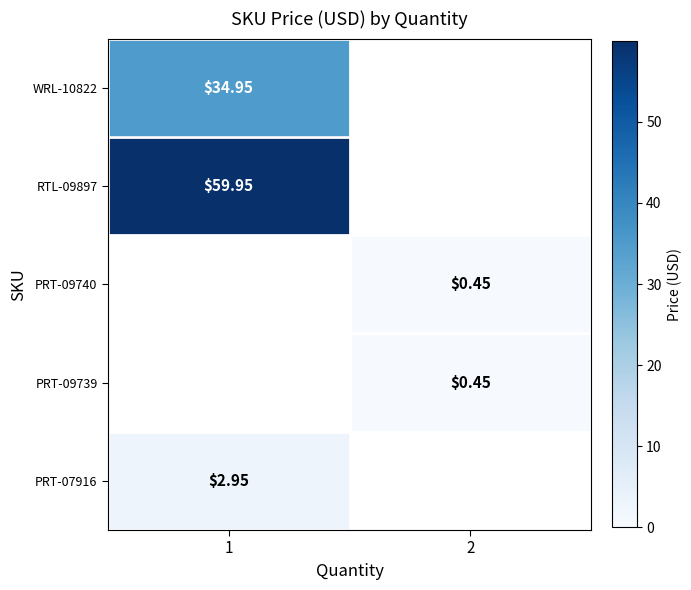

At how many categories does at least one series exceed 41?

1